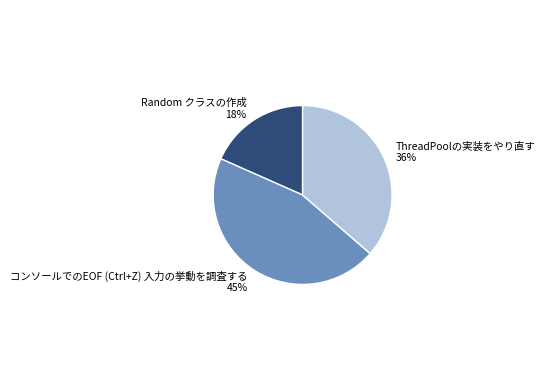

What is the ratio of the value at ThreadPoolの実装をやり直す 36% to the value at Random クラスの作成 18%?

2.0